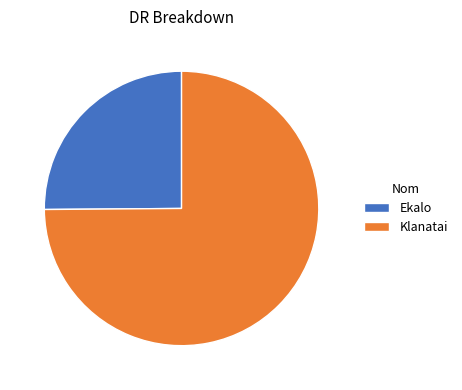

Which category has the biggest portion of the pie?

Klanatai